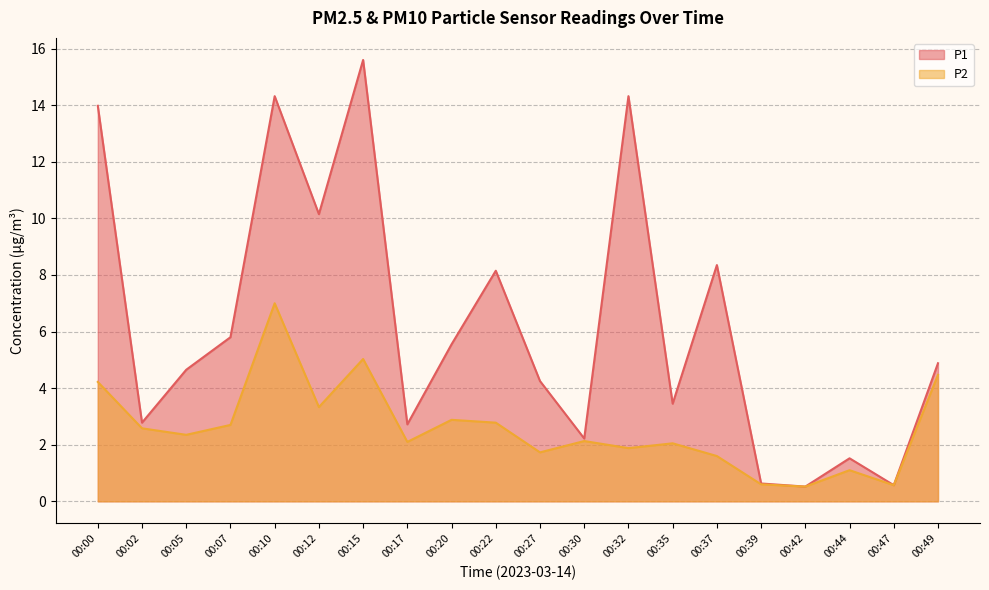

True or false: P1 and P2 intersect in this chart.

False